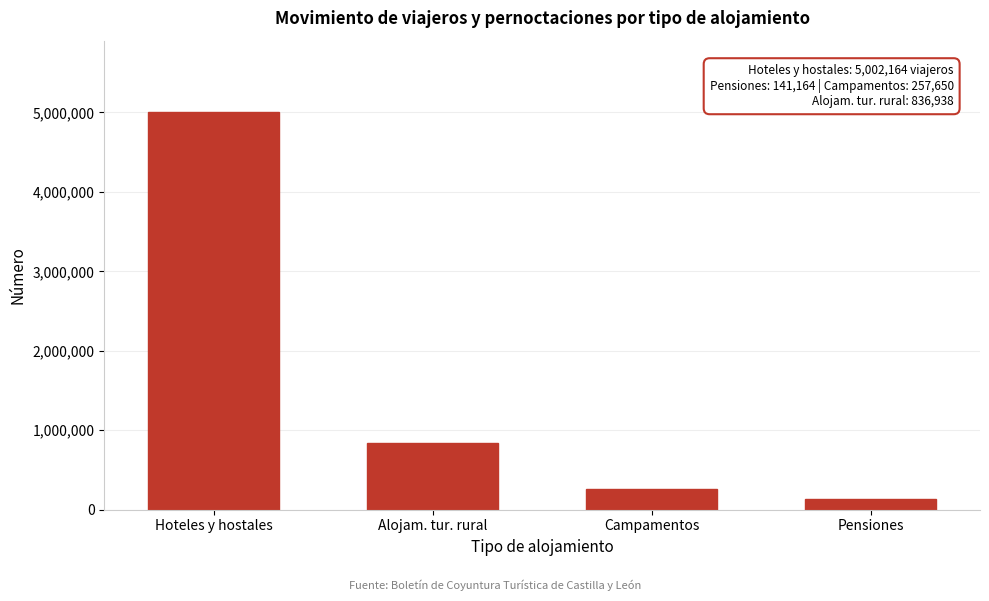

Reading right to left, list all the values displayed in this chart.

Pensiones=141164	Campamentos=257650	Alojam. tur. rural=836938	Hoteles y hostales=5002164